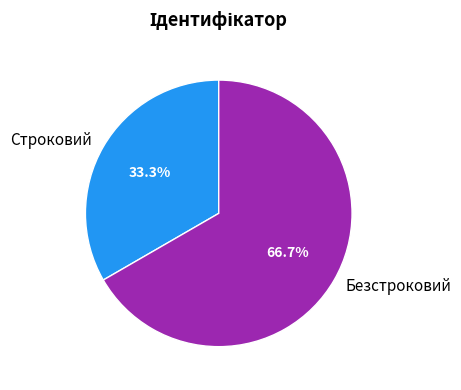

To the nearest percent, what percentage of the pie is Строковий?

33%